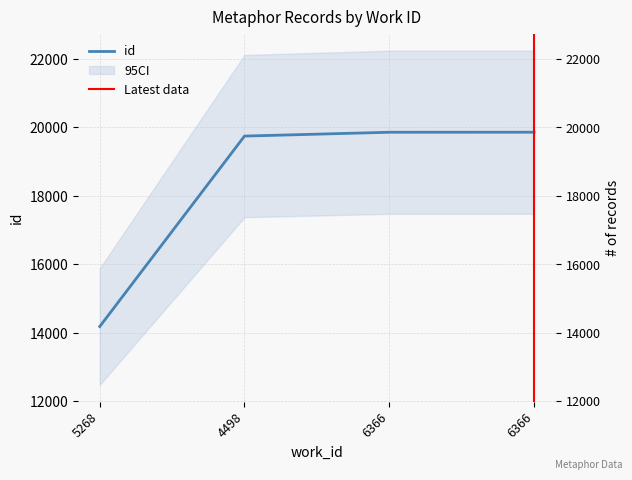

What is the sum of all values?

73646